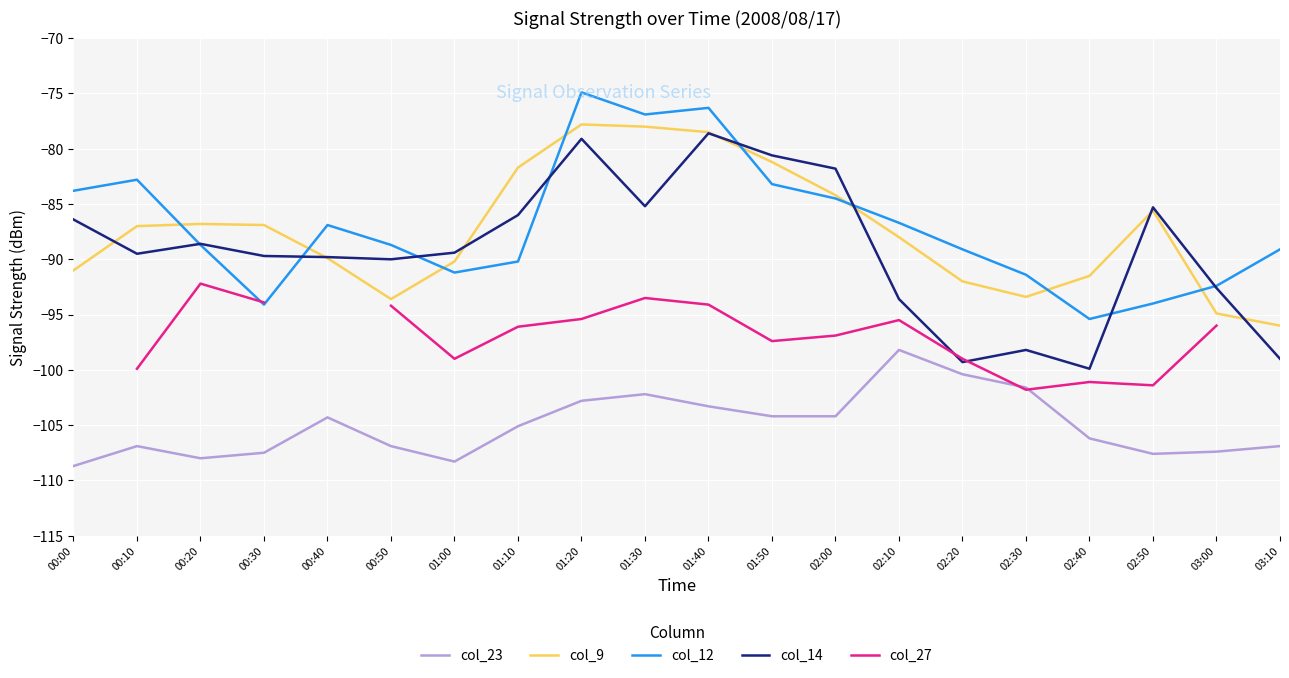

What is the value of the col_23 point at the 16th from the left?

-101.6